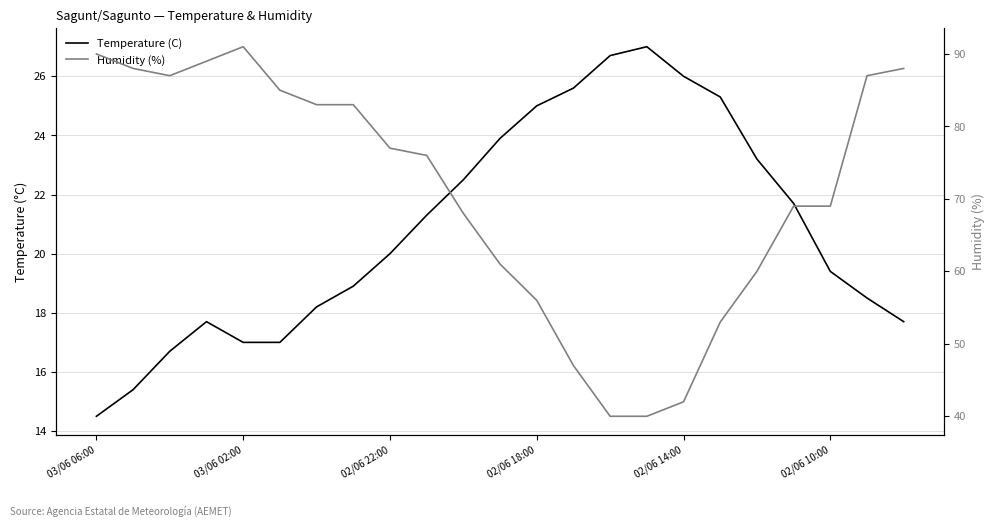

True or false: Temperature (C) and Humidity (%) intersect in this chart.

False